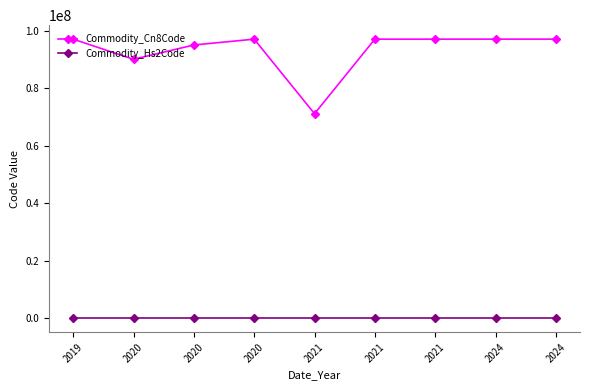

What is the value of the Commodity_Cn8Code point at the 1st from the left?

97060000